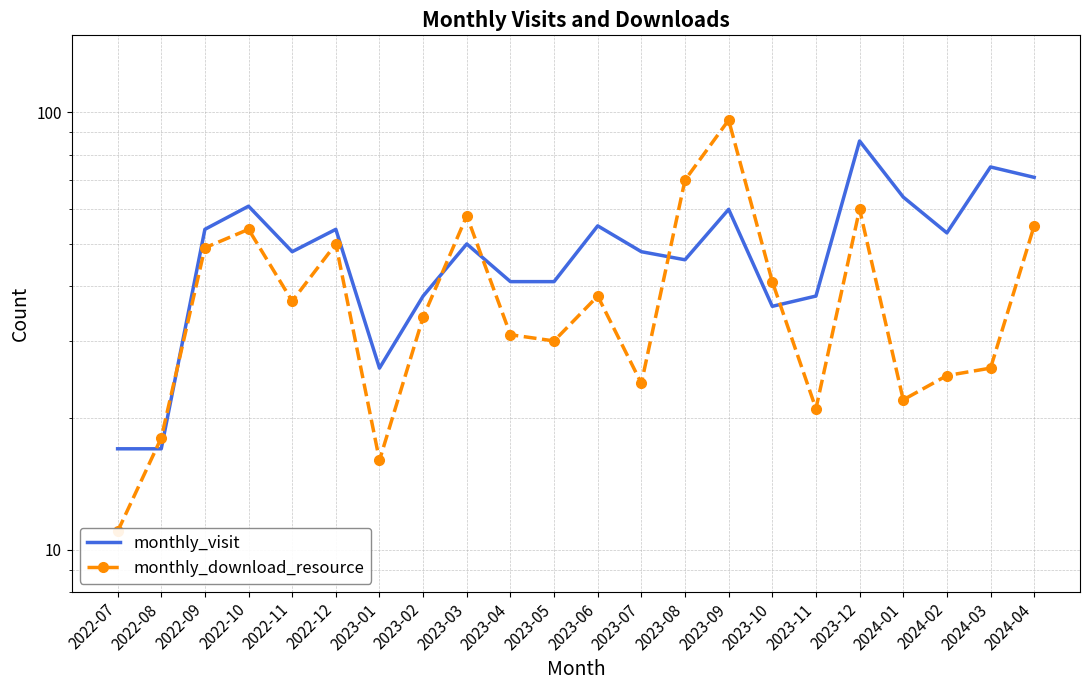

List the series in order of their peak value, highest first.

monthly_download_resource, monthly_visit